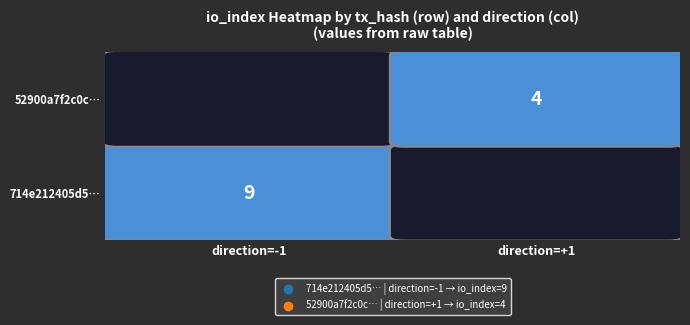

At how many categories does at least one series exceed 0?

2